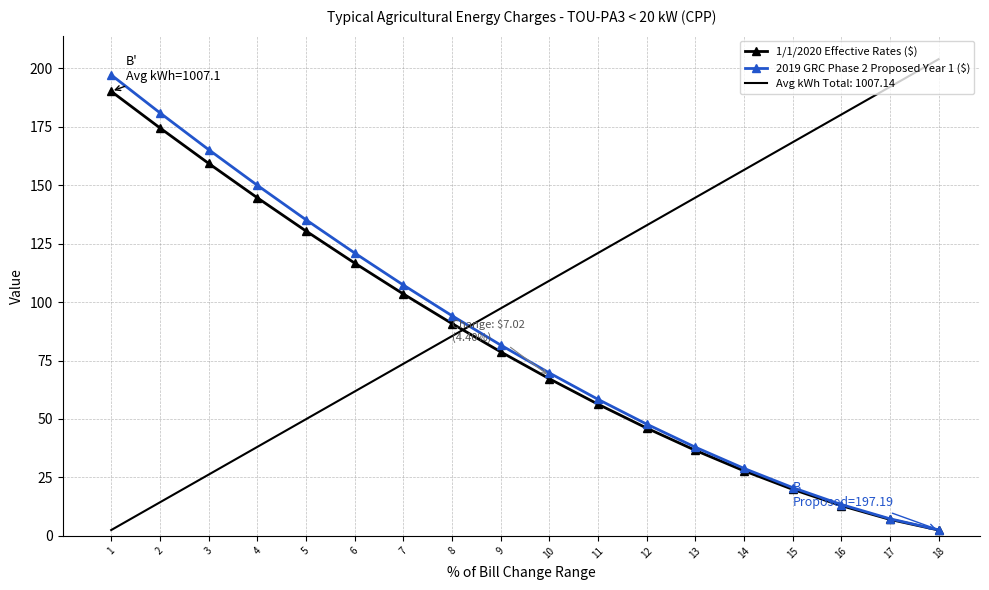

What is the sum of the 2019 GRC Phase 2 Proposed Year 1 ($) values at 4 and 8?

244.2